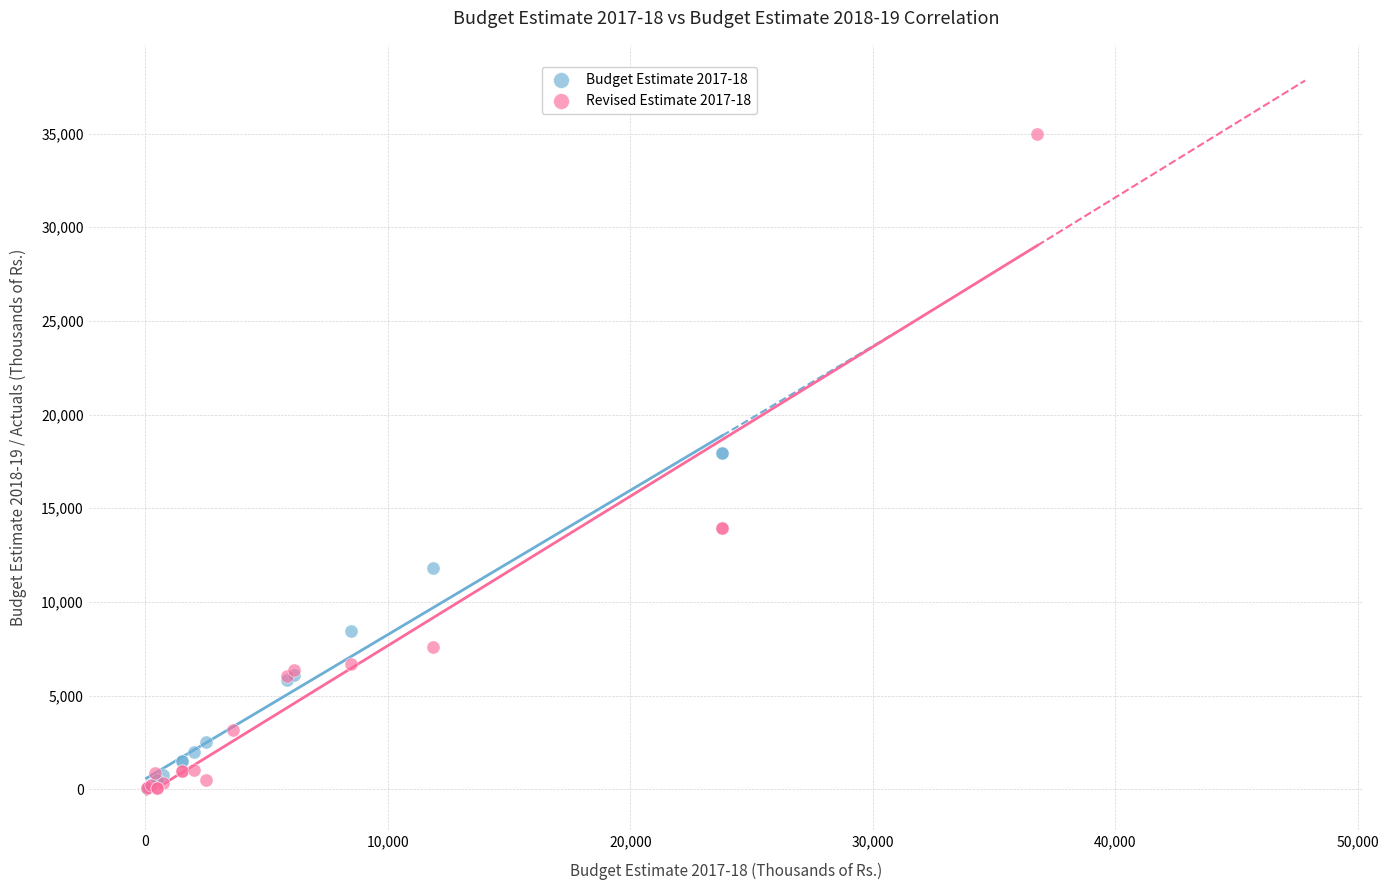

Which series has the widest spread of Y values?

Revised Estimate 2017-18